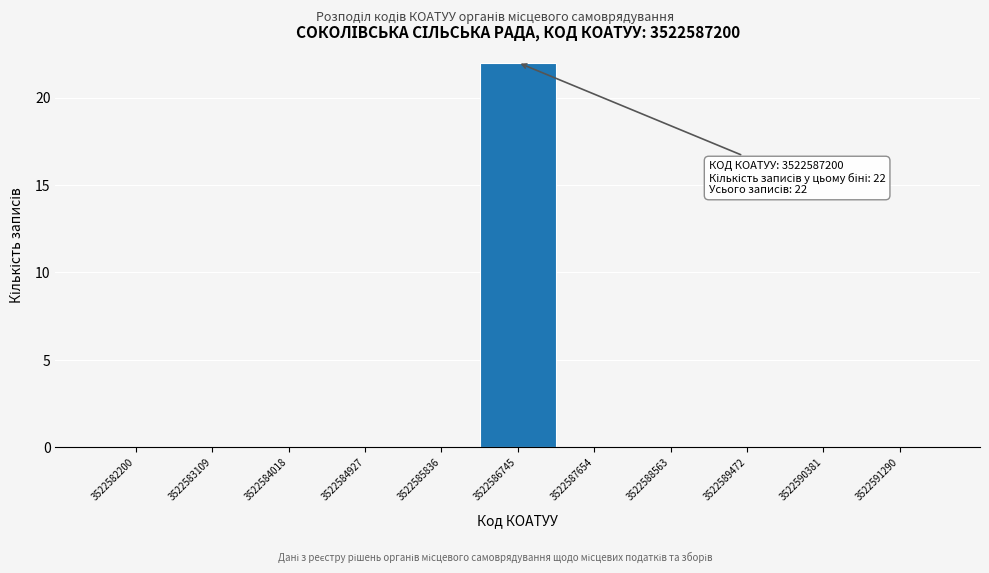

Reading left to right, list all the values displayed in this chart.

3522582200=0	3522583109=0	3522584018=0	3522584927=0	3522585836=0	3522586745=22	3522587654=0	3522588563=0	3522589472=0	3522590381=0	3522591290=0